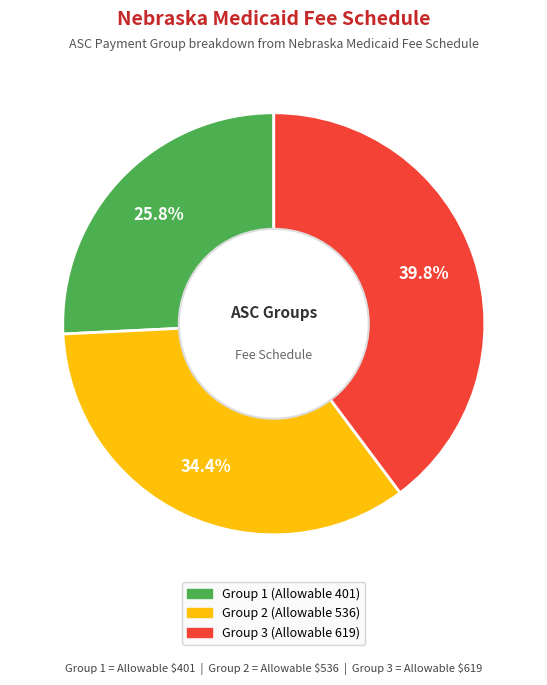

To the nearest percent, what percentage of the pie is Group 2 (Allowable 536)?

34%